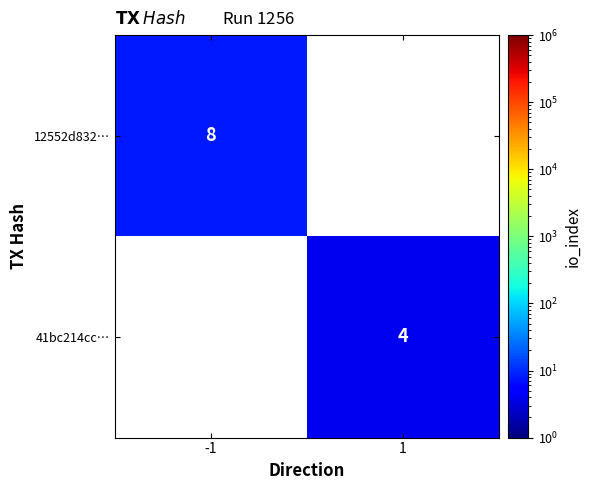

Which category has the lowest value across all series?

1